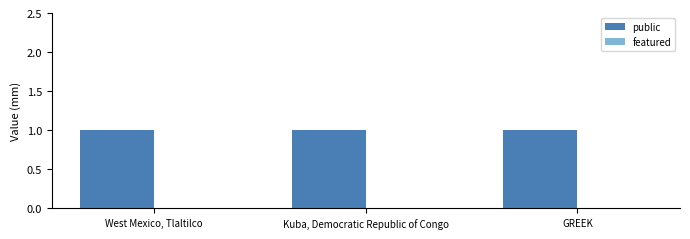

How many bars are there in each group?

2